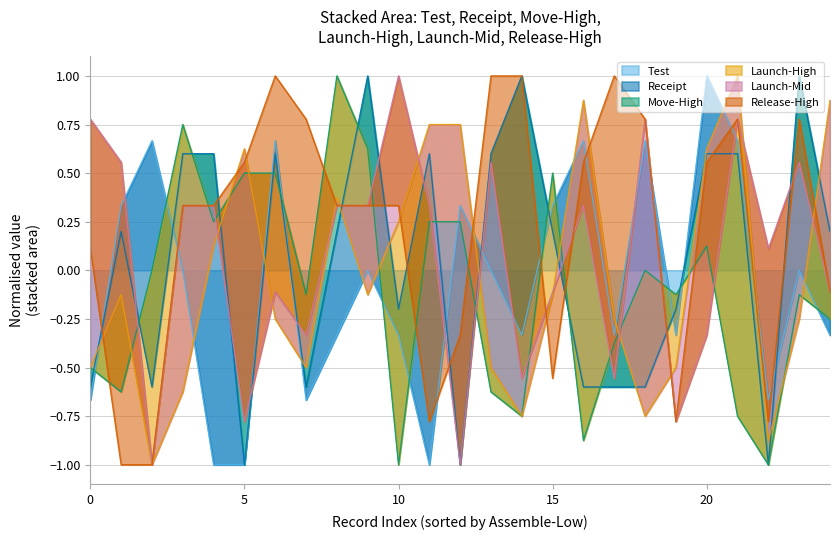

At which label does Test reach its peak?

20